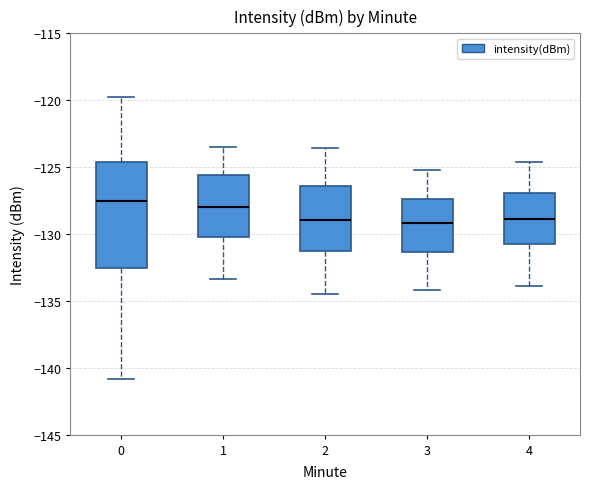

Reading left to right, read every box against the y-axis: the position of its median line, the range the box covers, and the ends of its whiskers. The values are not printed on the chart, so give them approximately, as read against the axis.

0: median -127.5, box -132.5 to -124.5, whiskers -141.0 to -119.5
1: median -128.0, box -130.0 to -125.5, whiskers -133.5 to -123.5
2: median -129.0, box -131.5 to -126.5, whiskers -134.5 to -123.5
3: median -129.0, box -131.5 to -127.5, whiskers -134.0 to -125.0
4: median -129.0, box -131.0 to -127.0, whiskers -134.0 to -124.5